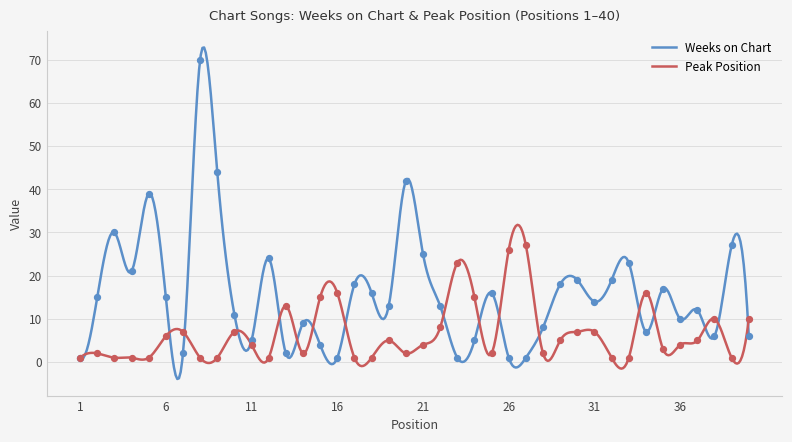

What is the total value across all series at 7?

9